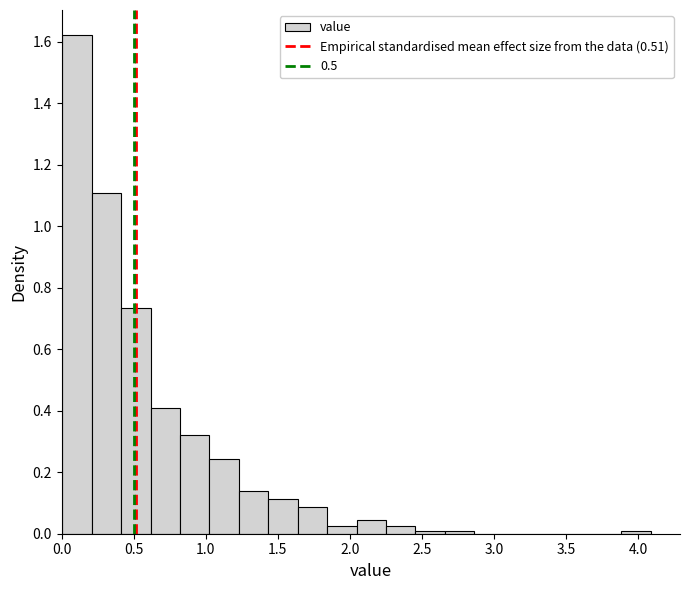

How tall is the bar that spans 2.05 to 2.25 on the x-axis? Neither the bar edges nor the heights are printed on the chart, so give them approximately, as read against the axes.

0.04